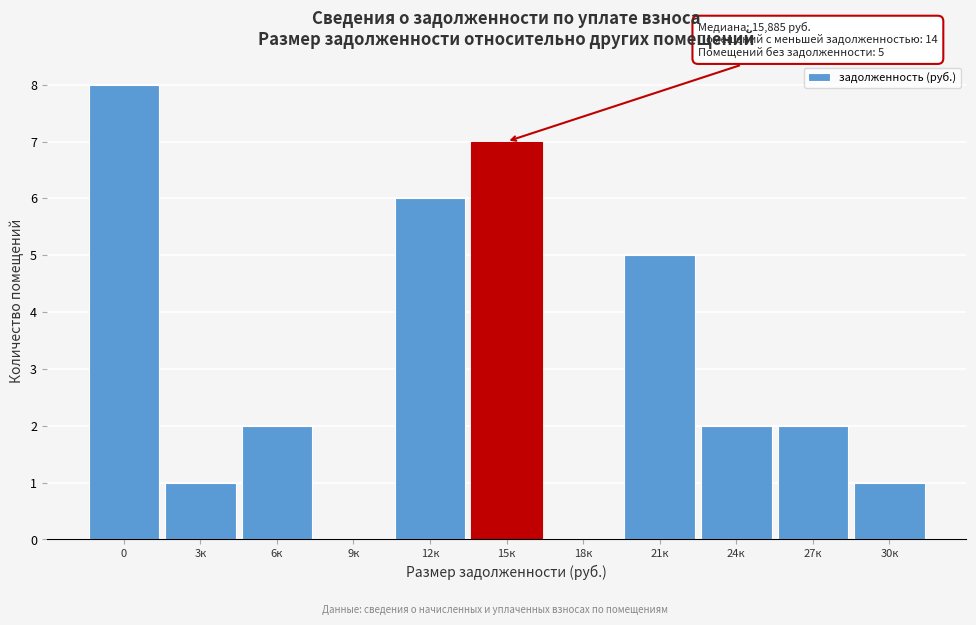

Reading right to left, list all the values displayed in this chart.

30к=1	27к=2	24к=2	21к=5	18к=0	15к=7	12к=6	9к=0	6к=2	3к=1	0=8